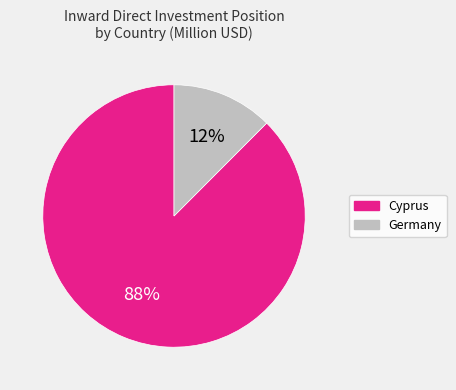

Does any single category account for the majority?

Yes